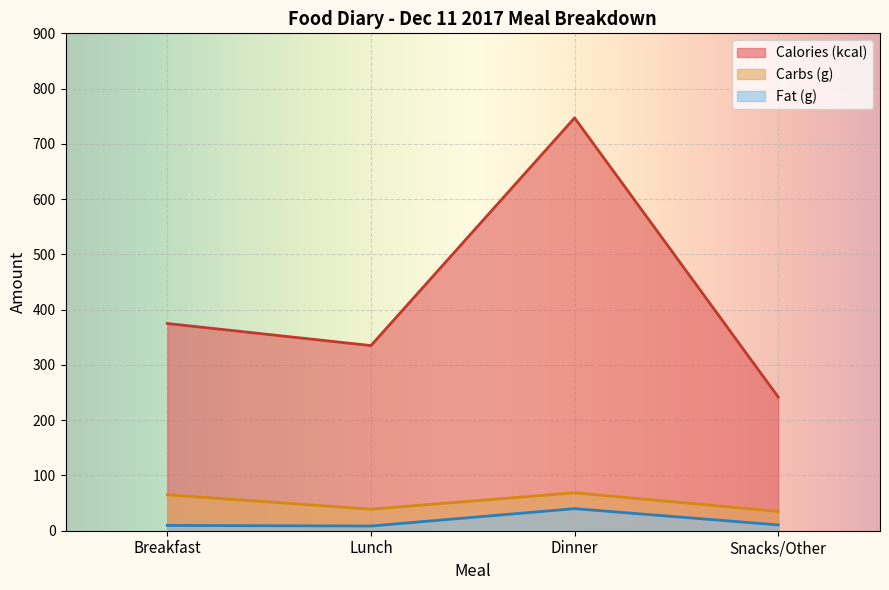

Where is Calories (kcal) nearest to the value 494?

Breakfast